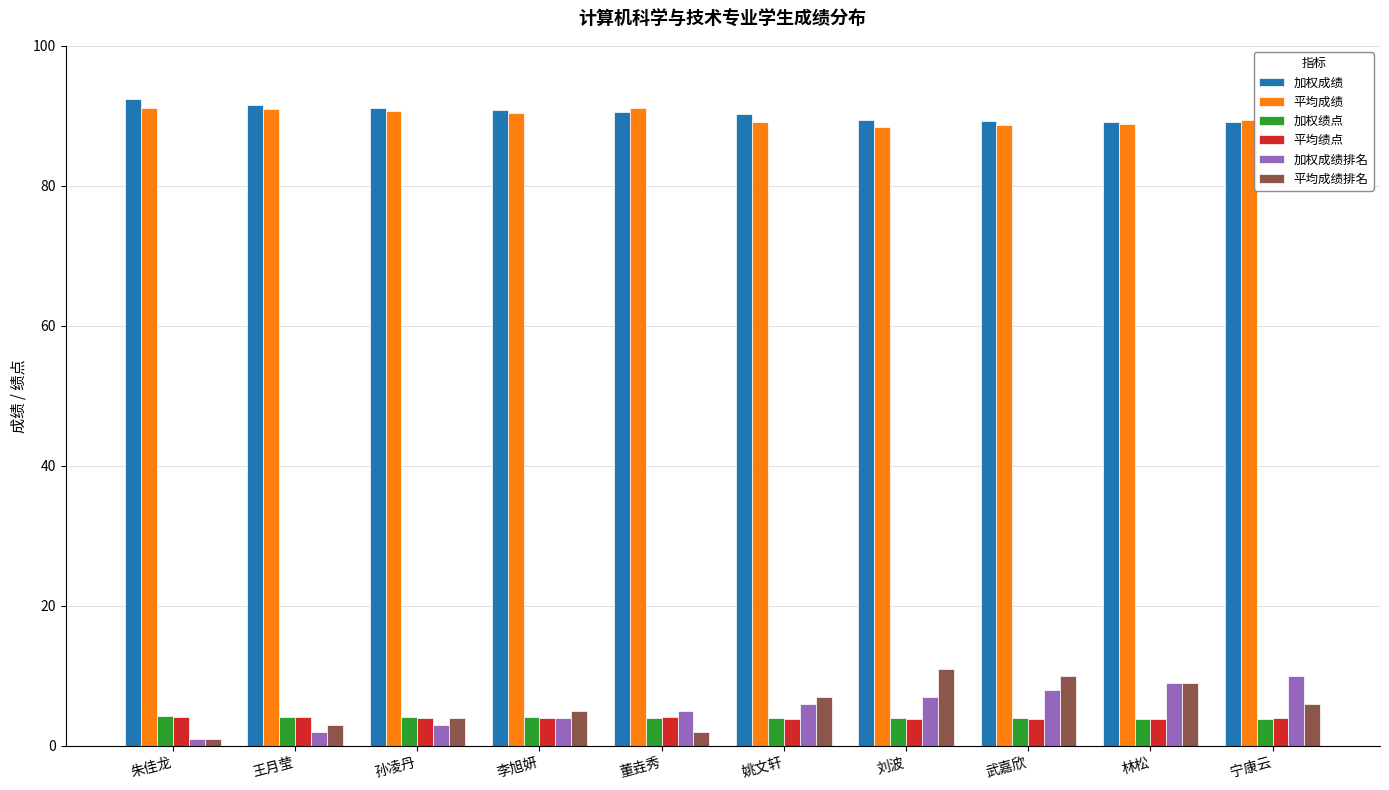

At which label does 加权成绩 reach its peak?

朱佳龙